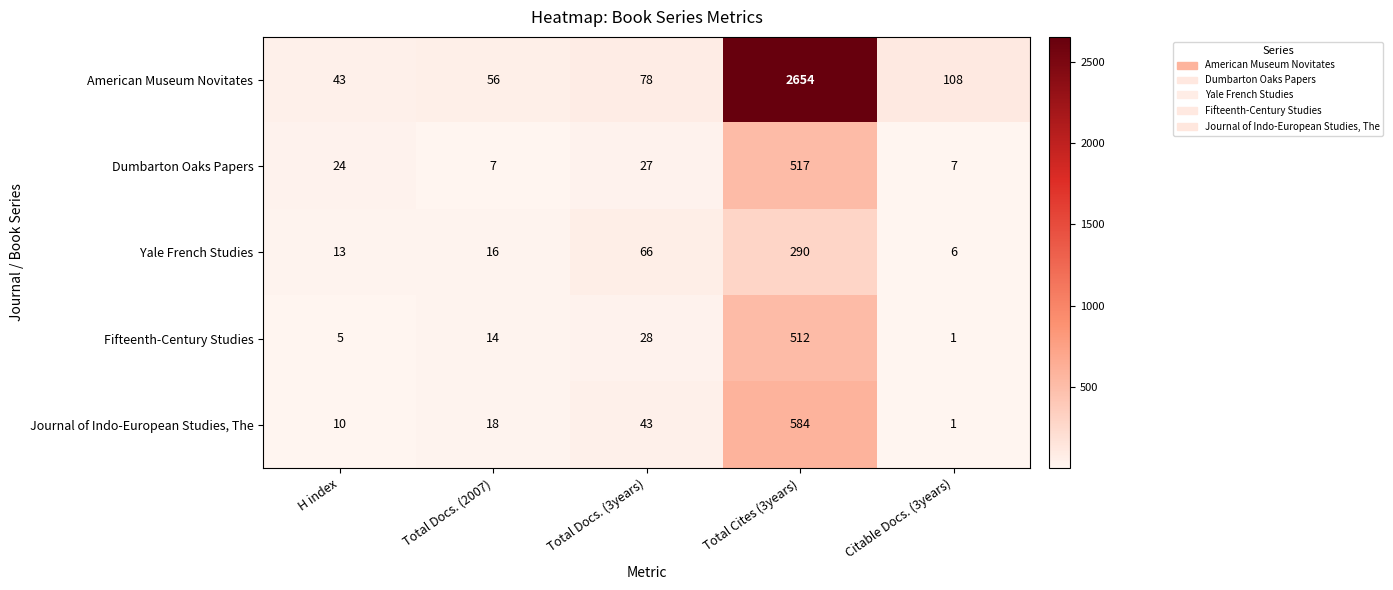

What is the difference between the maximum and minimum values in the Fifteenth-Century Studies series?

511